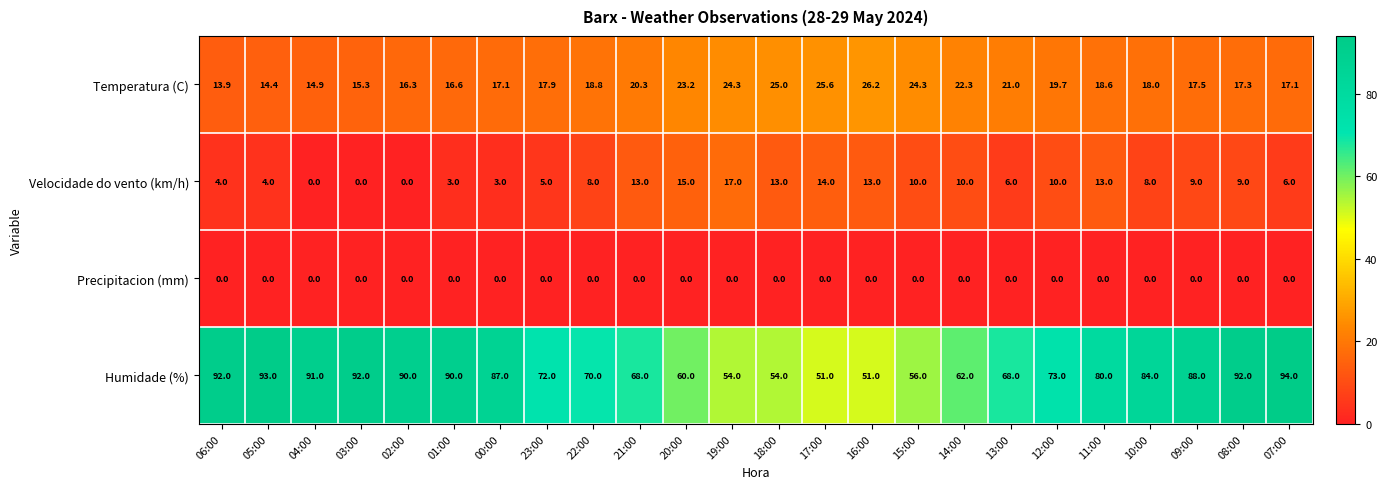

Which series has the largest total across all categories?

Humidade (%)